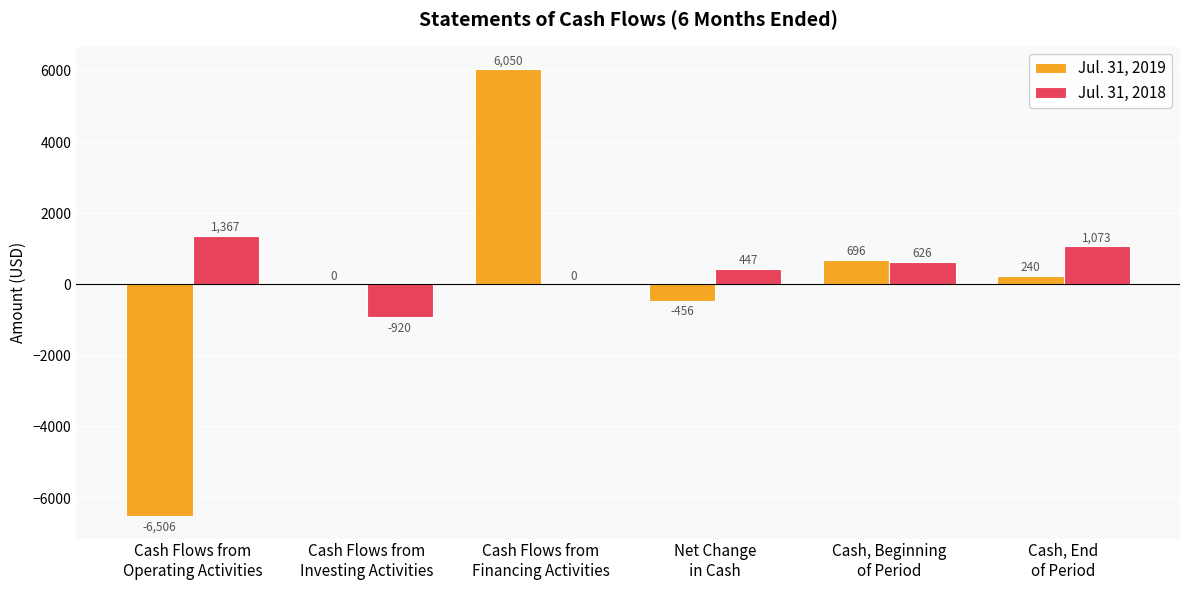

Which label corresponds to the largest value in the chart?

Cash Flows from
Financing Activities